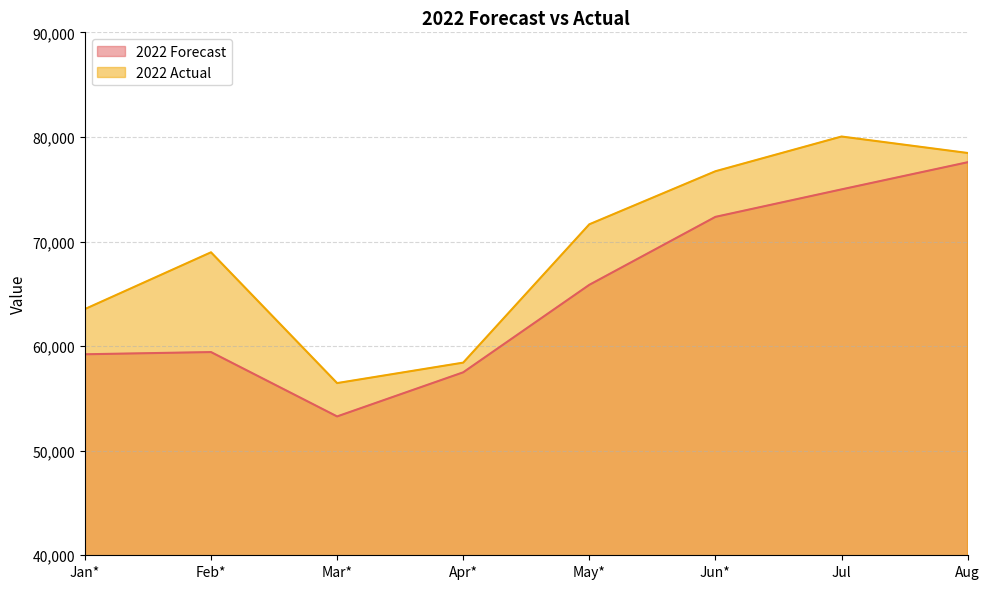

What position from the left is Jul?

7